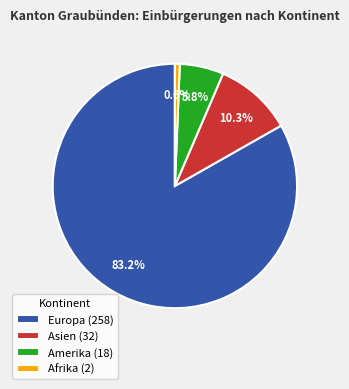

What percentage is NOT represented by Afrika (2)?

99.4%